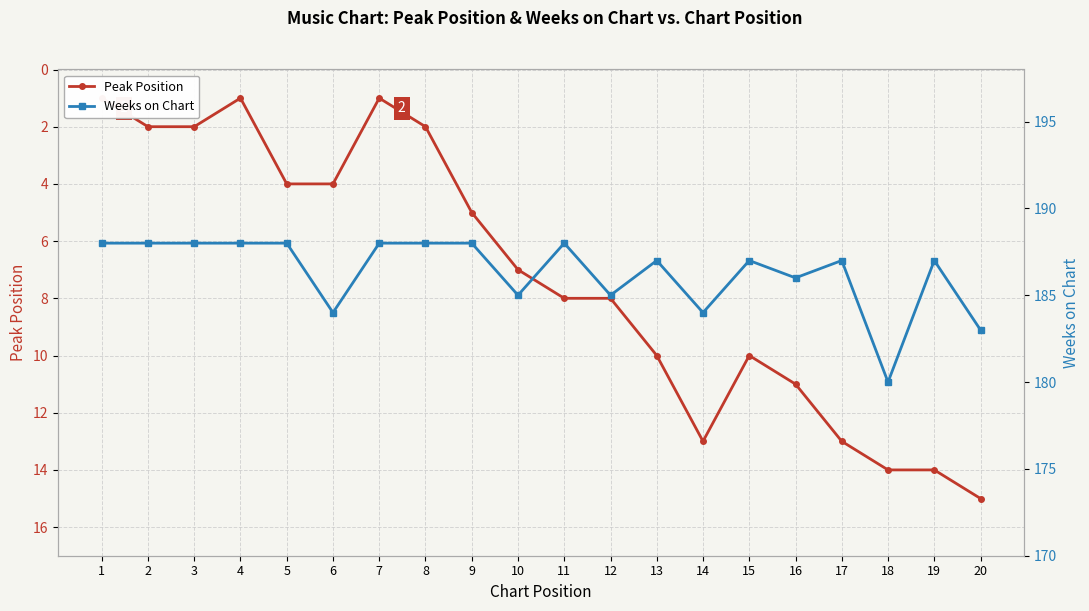

True or false: Weeks on Chart and Peak Position cross at least once.

False